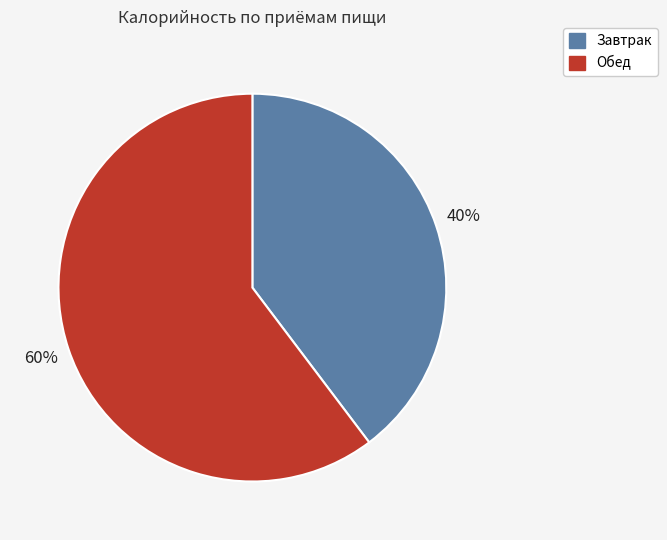

To the nearest percent, what is the combined percentage of Завтрак and Обед?

100%